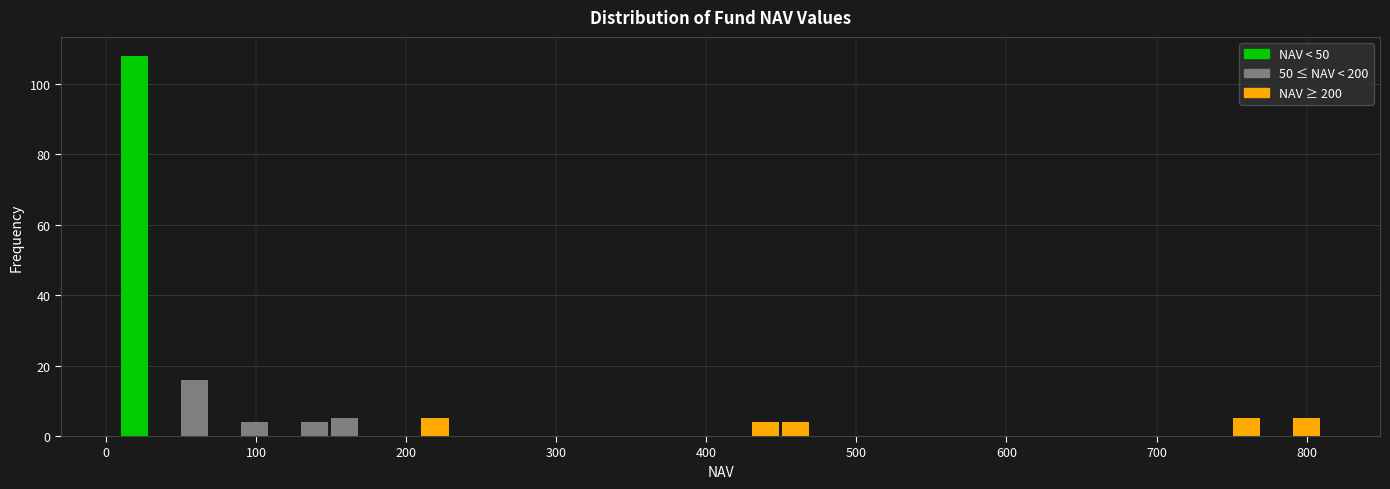

Around what value on the x-axis is the tallest bar? Give the approximate position of its centre, as read against the axis.

20